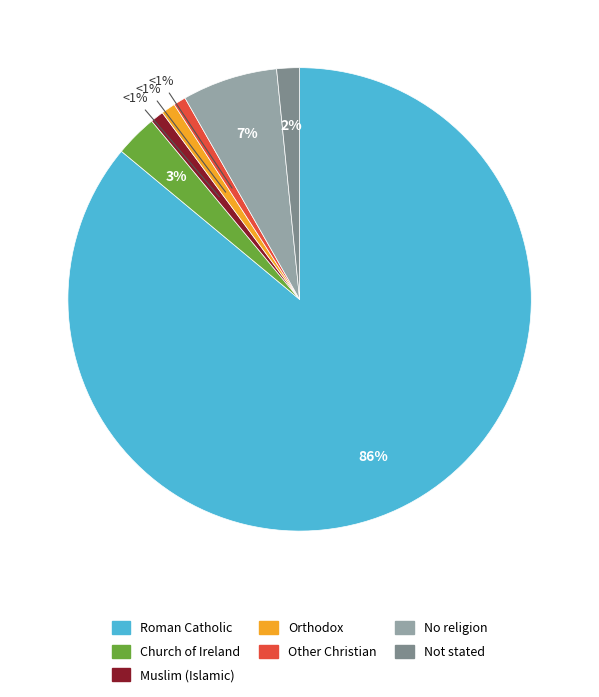

True or false: No religion accounts for 18% of the total.

False